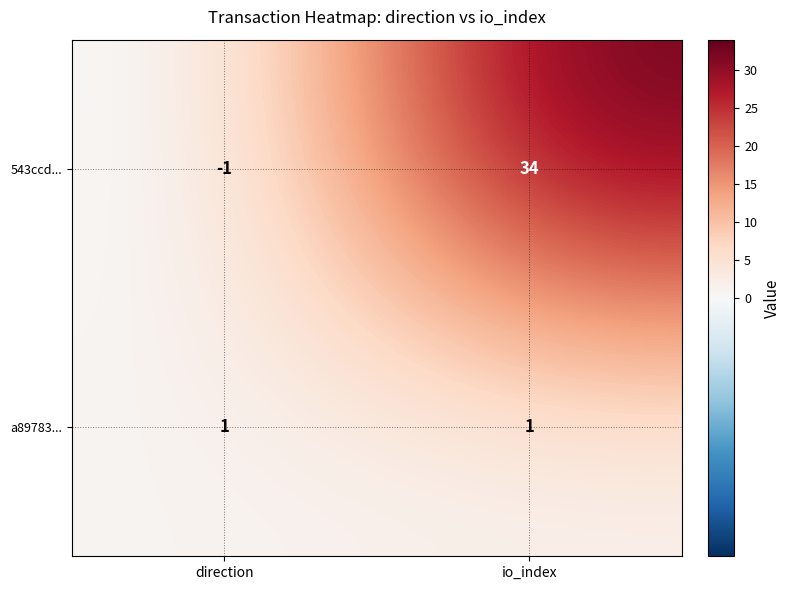

What is the maximum value for 543ccd...?

34